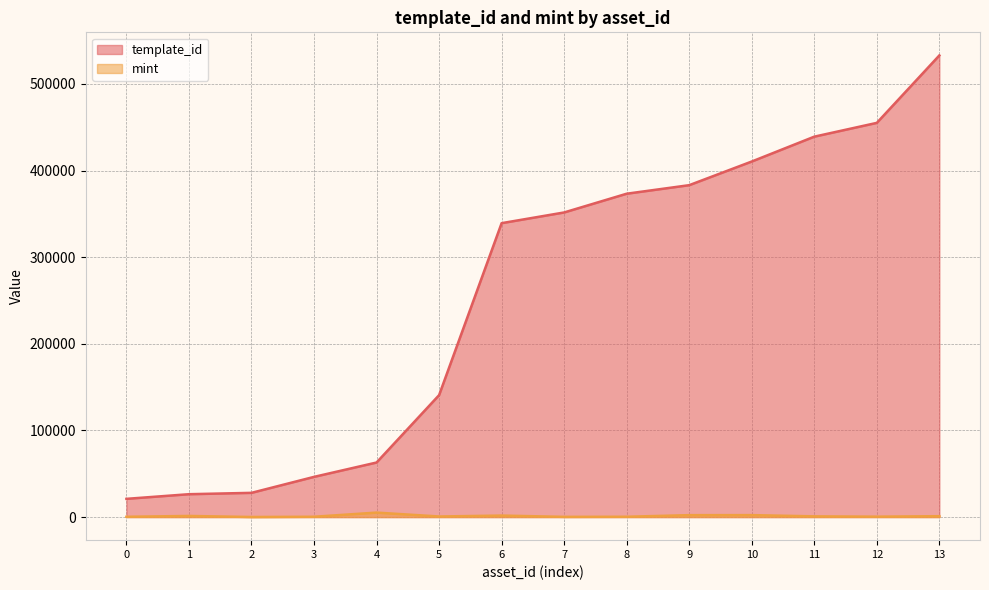

True or false: mint has more than 1 points higher than both neighbors.

True